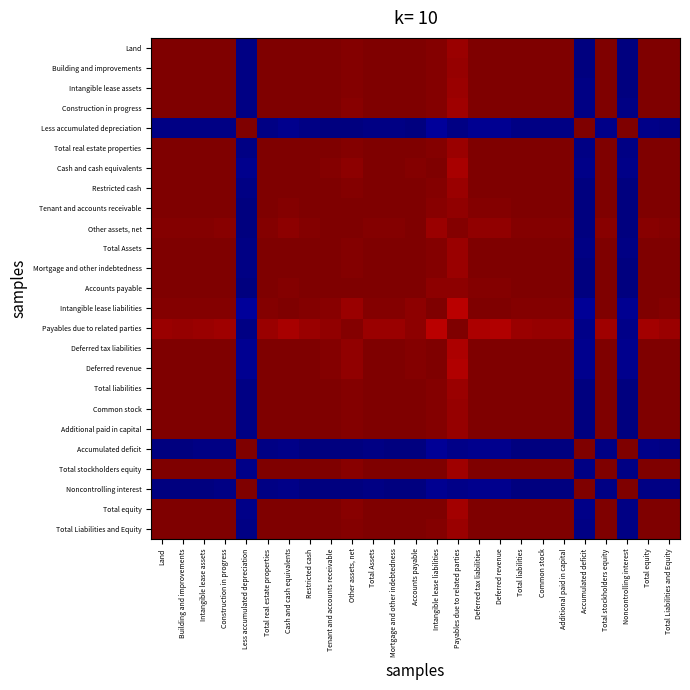

Reading right to left, transcribe all the data shown in this chart.

Land: Total Liabilities and Equity=1.0	Total equity=1.0	Noncontrolling interest=-1.0	Total stockholders equity=1.0	Accumulated deficit=-1.0	Additional paid in capital=1.0	Common stock=1.0	Total liabilities=1.0	Deferred revenue=1.0	Deferred tax liabilities=1.0	Payables due to related parties=1.0	Intangible lease liabilities=1.0	Accounts payable=1.0	Mortgage and other indebtedness=1.0	Total Assets=1.0	Other assets, net=1.0	Tenant and accounts receivable=1.0	Restricted cash=1.0	Cash and cash equivalents=1.0	Total real estate properties=1.0	Less accumulated depreciation=-1.0	Construction in progress=1.0	Intangible lease assets=1.0	Building and improvements=1.0	Land=1.0
Building and improvements: Total Liabilities and Equity=1.0	Total equity=1.0	Noncontrolling interest=-1.0	Total stockholders equity=1.0	Accumulated deficit=-1.0	Additional paid in capital=1.0	Common stock=1.0	Total liabilities=1.0	Deferred revenue=1.0	Deferred tax liabilities=1.0	Payables due to related parties=1.0	Intangible lease liabilities=1.0	Accounts payable=1.0	Mortgage and other indebtedness=1.0	Total Assets=1.0	Other assets, net=1.0	Tenant and accounts receivable=1.0	Restricted cash=1.0	Cash and cash equivalents=1.0	Total real estate properties=1.0	Less accumulated depreciation=-1.0	Construction in progress=1.0	Intangible lease assets=1.0	Building and improvements=1.0	Land=1.0
Intangible lease assets: Total Liabilities and Equity=1.0	Total equity=1.0	Noncontrolling interest=-1.0	Total stockholders equity=1.0	Accumulated deficit=-1.0	Additional paid in capital=1.0	Common stock=1.0	Total liabilities=1.0	Deferred revenue=1.0	Deferred tax liabilities=1.0	Payables due to related parties=1.0	Intangible lease liabilities=1.0	Accounts payable=1.0	Mortgage and other indebtedness=1.0	Total Assets=1.0	Other assets, net=1.0	Tenant and accounts receivable=1.0	Restricted cash=1.0	Cash and cash equivalents=1.0	Total real estate properties=1.0	Less accumulated depreciation=-1.0	Construction in progress=1.0	Intangible lease assets=1.0	Building and improvements=1.0	Land=1.0
Construction in progress: Total Liabilities and Equity=1.0	Total equity=1.0	Noncontrolling interest=-1.0	Total stockholders equity=1.0	Accumulated deficit=-1.0	Additional paid in capital=1.0	Common stock=1.0	Total liabilities=1.0	Deferred revenue=1.0	Deferred tax liabilities=1.0	Payables due to related parties=0.9	Intangible lease liabilities=1.0	Accounts payable=1.0	Mortgage and other indebtedness=1.0	Total Assets=1.0	Other assets, net=1.0	Tenant and accounts receivable=1.0	Restricted cash=1.0	Cash and cash equivalents=1.0	Total real estate properties=1.0	Less accumulated depreciation=-1.0	Construction in progress=1.0	Intangible lease assets=1.0	Building and improvements=1.0	Land=1.0
Less accumulated depreciation: Total Liabilities and Equity=-1.0	Total equity=-1.0	Noncontrolling interest=1.0	Total stockholders equity=-1.0	Accumulated deficit=1.0	Additional paid in capital=-1.0	Common stock=-1.0	Total liabilities=-1.0	Deferred revenue=-1.0	Deferred tax liabilities=-1.0	Payables due to related parties=-1.0	Intangible lease liabilities=-1.0	Accounts payable=-1.0	Mortgage and other indebtedness=-1.0	Total Assets=-1.0	Other assets, net=-1.0	Tenant and accounts receivable=-1.0	Restricted cash=-1.0	Cash and cash equivalents=-1.0	Total real estate properties=-1.0	Less accumulated depreciation=1.0	Construction in progress=-1.0	Intangible lease assets=-1.0	Building and improvements=-1.0	Land=-1.0
Total real estate properties: Total Liabilities and Equity=1.0	Total equity=1.0	Noncontrolling interest=-1.0	Total stockholders equity=1.0	Accumulated deficit=-1.0	Additional paid in capital=1.0	Common stock=1.0	Total liabilities=1.0	Deferred revenue=1.0	Deferred tax liabilities=1.0	Payables due to related parties=0.9	Intangible lease liabilities=1.0	Accounts payable=1.0	Mortgage and other indebtedness=1.0	Total Assets=1.0	Other assets, net=1.0	Tenant and accounts receivable=1.0	Restricted cash=1.0	Cash and cash equivalents=1.0	Total real estate properties=1.0	Less accumulated depreciation=-1.0	Construction in progress=1.0	Intangible lease assets=1.0	Building and improvements=1.0	Land=1.0
Cash and cash equivalents: Total Liabilities and Equity=1.0	Total equity=1.0	Noncontrolling interest=-1.0	Total stockholders equity=1.0	Accumulated deficit=-1.0	Additional paid in capital=1.0	Common stock=1.0	Total liabilities=1.0	Deferred revenue=1.0	Deferred tax liabilities=1.0	Payables due to related parties=0.9	Intangible lease liabilities=1.0	Accounts payable=1.0	Mortgage and other indebtedness=1.0	Total Assets=1.0	Other assets, net=1.0	Tenant and accounts receivable=1.0	Restricted cash=1.0	Cash and cash equivalents=1.0	Total real estate properties=1.0	Less accumulated depreciation=-1.0	Construction in progress=1.0	Intangible lease assets=1.0	Building and improvements=1.0	Land=1.0
Restricted cash: Total Liabilities and Equity=1.0	Total equity=1.0	Noncontrolling interest=-1.0	Total stockholders equity=1.0	Accumulated deficit=-1.0	Additional paid in capital=1.0	Common stock=1.0	Total liabilities=1.0	Deferred revenue=1.0	Deferred tax liabilities=1.0	Payables due to related parties=1.0	Intangible lease liabilities=1.0	Accounts payable=1.0	Mortgage and other indebtedness=1.0	Total Assets=1.0	Other assets, net=1.0	Tenant and accounts receivable=1.0	Restricted cash=1.0	Cash and cash equivalents=1.0	Total real estate properties=1.0	Less accumulated depreciation=-1.0	Construction in progress=1.0	Intangible lease assets=1.0	Building and improvements=1.0	Land=1.0
Tenant and accounts receivable: Total Liabilities and Equity=1.0	Total equity=1.0	Noncontrolling interest=-1.0	Total stockholders equity=1.0	Accumulated deficit=-1.0	Additional paid in capital=1.0	Common stock=1.0	Total liabilities=1.0	Deferred revenue=1.0	Deferred tax liabilities=1.0	Payables due to related parties=1.0	Intangible lease liabilities=1.0	Accounts payable=1.0	Mortgage and other indebtedness=1.0	Total Assets=1.0	Other assets, net=1.0	Tenant and accounts receivable=1.0	Restricted cash=1.0	Cash and cash equivalents=1.0	Total real estate properties=1.0	Less accumulated depreciation=-1.0	Construction in progress=1.0	Intangible lease assets=1.0	Building and improvements=1.0	Land=1.0
Other assets, net: Total Liabilities and Equity=1.0	Total equity=1.0	Noncontrolling interest=-1.0	Total stockholders equity=1.0	Accumulated deficit=-1.0	Additional paid in capital=1.0	Common stock=1.0	Total liabilities=1.0	Deferred revenue=1.0	Deferred tax liabilities=1.0	Payables due to related parties=1.0	Intangible lease liabilities=0.9	Accounts payable=1.0	Mortgage and other indebtedness=1.0	Total Assets=1.0	Other assets, net=1.0	Tenant and accounts receivable=1.0	Restricted cash=1.0	Cash and cash equivalents=1.0	Total real estate properties=1.0	Less accumulated depreciation=-1.0	Construction in progress=1.0	Intangible lease assets=1.0	Building and improvements=1.0	Land=1.0
Total Assets: Total Liabilities and Equity=1.0	Total equity=1.0	Noncontrolling interest=-1.0	Total stockholders equity=1.0	Accumulated deficit=-1.0	Additional paid in capital=1.0	Common stock=1.0	Total liabilities=1.0	Deferred revenue=1.0	Deferred tax liabilities=1.0	Payables due to related parties=0.9	Intangible lease liabilities=1.0	Accounts payable=1.0	Mortgage and other indebtedness=1.0	Total Assets=1.0	Other assets, net=1.0	Tenant and accounts receivable=1.0	Restricted cash=1.0	Cash and cash equivalents=1.0	Total real estate properties=1.0	Less accumulated depreciation=-1.0	Construction in progress=1.0	Intangible lease assets=1.0	Building and improvements=1.0	Land=1.0
Mortgage and other indebtedness: Total Liabilities and Equity=1.0	Total equity=1.0	Noncontrolling interest=-1.0	Total stockholders equity=1.0	Accumulated deficit=-1.0	Additional paid in capital=1.0	Common stock=1.0	Total liabilities=1.0	Deferred revenue=1.0	Deferred tax liabilities=1.0	Payables due to related parties=1.0	Intangible lease liabilities=1.0	Accounts payable=1.0	Mortgage and other indebtedness=1.0	Total Assets=1.0	Other assets, net=1.0	Tenant and accounts receivable=1.0	Restricted cash=1.0	Cash and cash equivalents=1.0	Total real estate properties=1.0	Less accumulated depreciation=-1.0	Construction in progress=1.0	Intangible lease assets=1.0	Building and improvements=1.0	Land=1.0
Accounts payable: Total Liabilities and Equity=1.0	Total equity=1.0	Noncontrolling interest=-1.0	Total stockholders equity=1.0	Accumulated deficit=-1.0	Additional paid in capital=1.0	Common stock=1.0	Total liabilities=1.0	Deferred revenue=1.0	Deferred tax liabilities=1.0	Payables due to related parties=1.0	Intangible lease liabilities=1.0	Accounts payable=1.0	Mortgage and other indebtedness=1.0	Total Assets=1.0	Other assets, net=1.0	Tenant and accounts receivable=1.0	Restricted cash=1.0	Cash and cash equivalents=1.0	Total real estate properties=1.0	Less accumulated depreciation=-1.0	Construction in progress=1.0	Intangible lease assets=1.0	Building and improvements=1.0	Land=1.0
Intangible lease liabilities: Total Liabilities and Equity=1.0	Total equity=1.0	Noncontrolling interest=-1.0	Total stockholders equity=1.0	Accumulated deficit=-1.0	Additional paid in capital=1.0	Common stock=1.0	Total liabilities=1.0	Deferred revenue=1.0	Deferred tax liabilities=1.0	Payables due to related parties=0.9	Intangible lease liabilities=1.0	Accounts payable=1.0	Mortgage and other indebtedness=1.0	Total Assets=1.0	Other assets, net=0.9	Tenant and accounts receivable=1.0	Restricted cash=1.0	Cash and cash equivalents=1.0	Total real estate properties=1.0	Less accumulated depreciation=-1.0	Construction in progress=1.0	Intangible lease assets=1.0	Building and improvements=1.0	Land=1.0
Payables due to related parties: Total Liabilities and Equity=0.9	Total equity=0.9	Noncontrolling interest=-1.0	Total stockholders equity=0.9	Accumulated deficit=-1.0	Additional paid in capital=1.0	Common stock=1.0	Total liabilities=1.0	Deferred revenue=0.9	Deferred tax liabilities=0.9	Payables due to related parties=1.0	Intangible lease liabilities=0.9	Accounts payable=1.0	Mortgage and other indebtedness=1.0	Total Assets=0.9	Other assets, net=1.0	Tenant and accounts receivable=1.0	Restricted cash=1.0	Cash and cash equivalents=0.9	Total real estate properties=0.9	Less accumulated depreciation=-1.0	Construction in progress=0.9	Intangible lease assets=1.0	Building and improvements=1.0	Land=1.0
Deferred tax liabilities: Total Liabilities and Equity=1.0	Total equity=1.0	Noncontrolling interest=-1.0	Total stockholders equity=1.0	Accumulated deficit=-1.0	Additional paid in capital=1.0	Common stock=1.0	Total liabilities=1.0	Deferred revenue=1.0	Deferred tax liabilities=1.0	Payables due to related parties=0.9	Intangible lease liabilities=1.0	Accounts payable=1.0	Mortgage and other indebtedness=1.0	Total Assets=1.0	Other assets, net=1.0	Tenant and accounts receivable=1.0	Restricted cash=1.0	Cash and cash equivalents=1.0	Total real estate properties=1.0	Less accumulated depreciation=-1.0	Construction in progress=1.0	Intangible lease assets=1.0	Building and improvements=1.0	Land=1.0
Deferred revenue: Total Liabilities and Equity=1.0	Total equity=1.0	Noncontrolling interest=-1.0	Total stockholders equity=1.0	Accumulated deficit=-1.0	Additional paid in capital=1.0	Common stock=1.0	Total liabilities=1.0	Deferred revenue=1.0	Deferred tax liabilities=1.0	Payables due to related parties=0.9	Intangible lease liabilities=1.0	Accounts payable=1.0	Mortgage and other indebtedness=1.0	Total Assets=1.0	Other assets, net=1.0	Tenant and accounts receivable=1.0	Restricted cash=1.0	Cash and cash equivalents=1.0	Total real estate properties=1.0	Less accumulated depreciation=-1.0	Construction in progress=1.0	Intangible lease assets=1.0	Building and improvements=1.0	Land=1.0
Total liabilities: Total Liabilities and Equity=1.0	Total equity=1.0	Noncontrolling interest=-1.0	Total stockholders equity=1.0	Accumulated deficit=-1.0	Additional paid in capital=1.0	Common stock=1.0	Total liabilities=1.0	Deferred revenue=1.0	Deferred tax liabilities=1.0	Payables due to related parties=1.0	Intangible lease liabilities=1.0	Accounts payable=1.0	Mortgage and other indebtedness=1.0	Total Assets=1.0	Other assets, net=1.0	Tenant and accounts receivable=1.0	Restricted cash=1.0	Cash and cash equivalents=1.0	Total real estate properties=1.0	Less accumulated depreciation=-1.0	Construction in progress=1.0	Intangible lease assets=1.0	Building and improvements=1.0	Land=1.0
Common stock: Total Liabilities and Equity=1.0	Total equity=1.0	Noncontrolling interest=-1.0	Total stockholders equity=1.0	Accumulated deficit=-1.0	Additional paid in capital=1.0	Common stock=1.0	Total liabilities=1.0	Deferred revenue=1.0	Deferred tax liabilities=1.0	Payables due to related parties=1.0	Intangible lease liabilities=1.0	Accounts payable=1.0	Mortgage and other indebtedness=1.0	Total Assets=1.0	Other assets, net=1.0	Tenant and accounts receivable=1.0	Restricted cash=1.0	Cash and cash equivalents=1.0	Total real estate properties=1.0	Less accumulated depreciation=-1.0	Construction in progress=1.0	Intangible lease assets=1.0	Building and improvements=1.0	Land=1.0
Additional paid in capital: Total Liabilities and Equity=1.0	Total equity=1.0	Noncontrolling interest=-1.0	Total stockholders equity=1.0	Accumulated deficit=-1.0	Additional paid in capital=1.0	Common stock=1.0	Total liabilities=1.0	Deferred revenue=1.0	Deferred tax liabilities=1.0	Payables due to related parties=1.0	Intangible lease liabilities=1.0	Accounts payable=1.0	Mortgage and other indebtedness=1.0	Total Assets=1.0	Other assets, net=1.0	Tenant and accounts receivable=1.0	Restricted cash=1.0	Cash and cash equivalents=1.0	Total real estate properties=1.0	Less accumulated depreciation=-1.0	Construction in progress=1.0	Intangible lease assets=1.0	Building and improvements=1.0	Land=1.0
Accumulated deficit: Total Liabilities and Equity=-1.0	Total equity=-1.0	Noncontrolling interest=1.0	Total stockholders equity=-1.0	Accumulated deficit=1.0	Additional paid in capital=-1.0	Common stock=-1.0	Total liabilities=-1.0	Deferred revenue=-1.0	Deferred tax liabilities=-1.0	Payables due to related parties=-1.0	Intangible lease liabilities=-1.0	Accounts payable=-1.0	Mortgage and other indebtedness=-1.0	Total Assets=-1.0	Other assets, net=-1.0	Tenant and accounts receivable=-1.0	Restricted cash=-1.0	Cash and cash equivalents=-1.0	Total real estate properties=-1.0	Less accumulated depreciation=1.0	Construction in progress=-1.0	Intangible lease assets=-1.0	Building and improvements=-1.0	Land=-1.0
Total stockholders equity: Total Liabilities and Equity=1.0	Total equity=1.0	Noncontrolling interest=-1.0	Total stockholders equity=1.0	Accumulated deficit=-1.0	Additional paid in capital=1.0	Common stock=1.0	Total liabilities=1.0	Deferred revenue=1.0	Deferred tax liabilities=1.0	Payables due to related parties=0.9	Intangible lease liabilities=1.0	Accounts payable=1.0	Mortgage and other indebtedness=1.0	Total Assets=1.0	Other assets, net=1.0	Tenant and accounts receivable=1.0	Restricted cash=1.0	Cash and cash equivalents=1.0	Total real estate properties=1.0	Less accumulated depreciation=-1.0	Construction in progress=1.0	Intangible lease assets=1.0	Building and improvements=1.0	Land=1.0
Noncontrolling interest: Total Liabilities and Equity=-1.0	Total equity=-1.0	Noncontrolling interest=1.0	Total stockholders equity=-1.0	Accumulated deficit=1.0	Additional paid in capital=-1.0	Common stock=-1.0	Total liabilities=-1.0	Deferred revenue=-1.0	Deferred tax liabilities=-1.0	Payables due to related parties=-1.0	Intangible lease liabilities=-1.0	Accounts payable=-1.0	Mortgage and other indebtedness=-1.0	Total Assets=-1.0	Other assets, net=-1.0	Tenant and accounts receivable=-1.0	Restricted cash=-1.0	Cash and cash equivalents=-1.0	Total real estate properties=-1.0	Less accumulated depreciation=1.0	Construction in progress=-1.0	Intangible lease assets=-1.0	Building and improvements=-1.0	Land=-1.0
Total equity: Total Liabilities and Equity=1.0	Total equity=1.0	Noncontrolling interest=-1.0	Total stockholders equity=1.0	Accumulated deficit=-1.0	Additional paid in capital=1.0	Common stock=1.0	Total liabilities=1.0	Deferred revenue=1.0	Deferred tax liabilities=1.0	Payables due to related parties=0.9	Intangible lease liabilities=1.0	Accounts payable=1.0	Mortgage and other indebtedness=1.0	Total Assets=1.0	Other assets, net=1.0	Tenant and accounts receivable=1.0	Restricted cash=1.0	Cash and cash equivalents=1.0	Total real estate properties=1.0	Less accumulated depreciation=-1.0	Construction in progress=1.0	Intangible lease assets=1.0	Building and improvements=1.0	Land=1.0
Total Liabilities and Equity: Total Liabilities and Equity=1.0	Total equity=1.0	Noncontrolling interest=-1.0	Total stockholders equity=1.0	Accumulated deficit=-1.0	Additional paid in capital=1.0	Common stock=1.0	Total liabilities=1.0	Deferred revenue=1.0	Deferred tax liabilities=1.0	Payables due to related parties=0.9	Intangible lease liabilities=1.0	Accounts payable=1.0	Mortgage and other indebtedness=1.0	Total Assets=1.0	Other assets, net=1.0	Tenant and accounts receivable=1.0	Restricted cash=1.0	Cash and cash equivalents=1.0	Total real estate properties=1.0	Less accumulated depreciation=-1.0	Construction in progress=1.0	Intangible lease assets=1.0	Building and improvements=1.0	Land=1.0